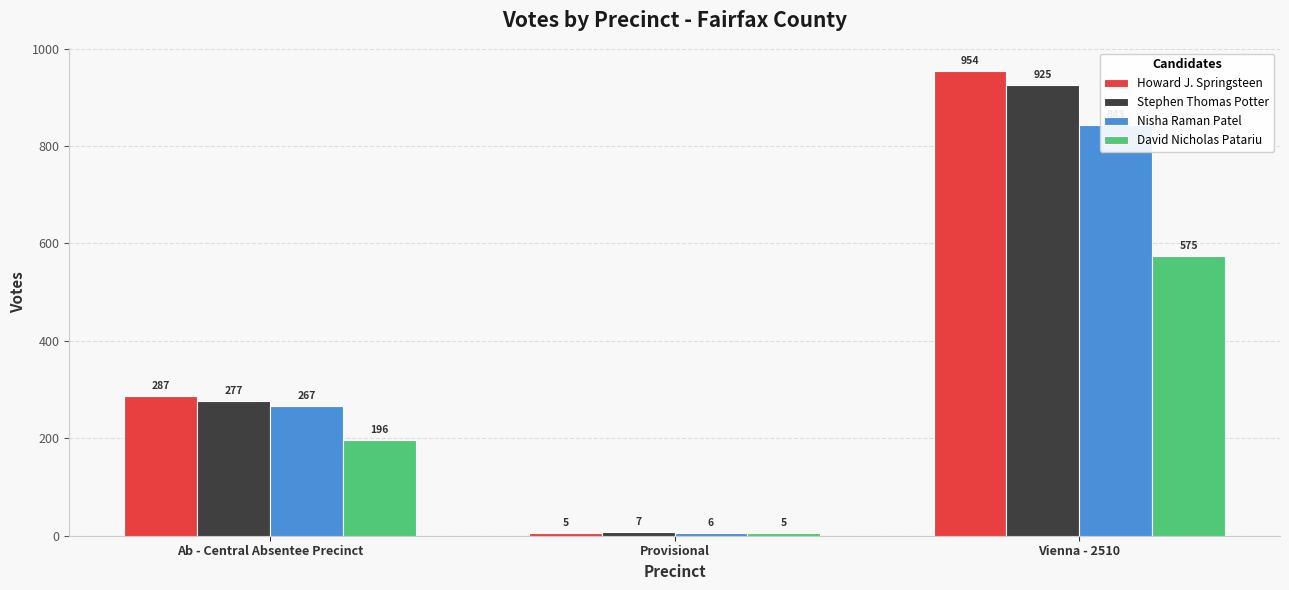

Count the number of data series in this chart.

4